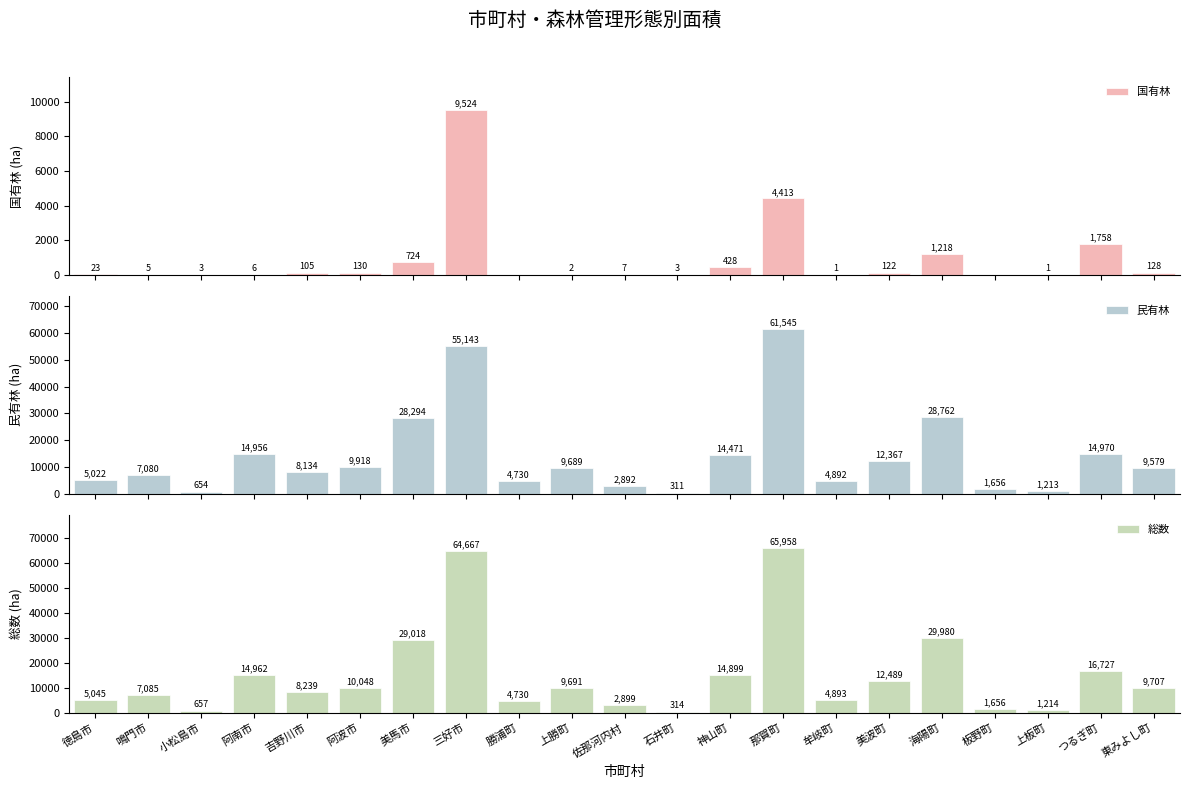

Is it true that 総数 equals 14961.7 at 阿南市?

True